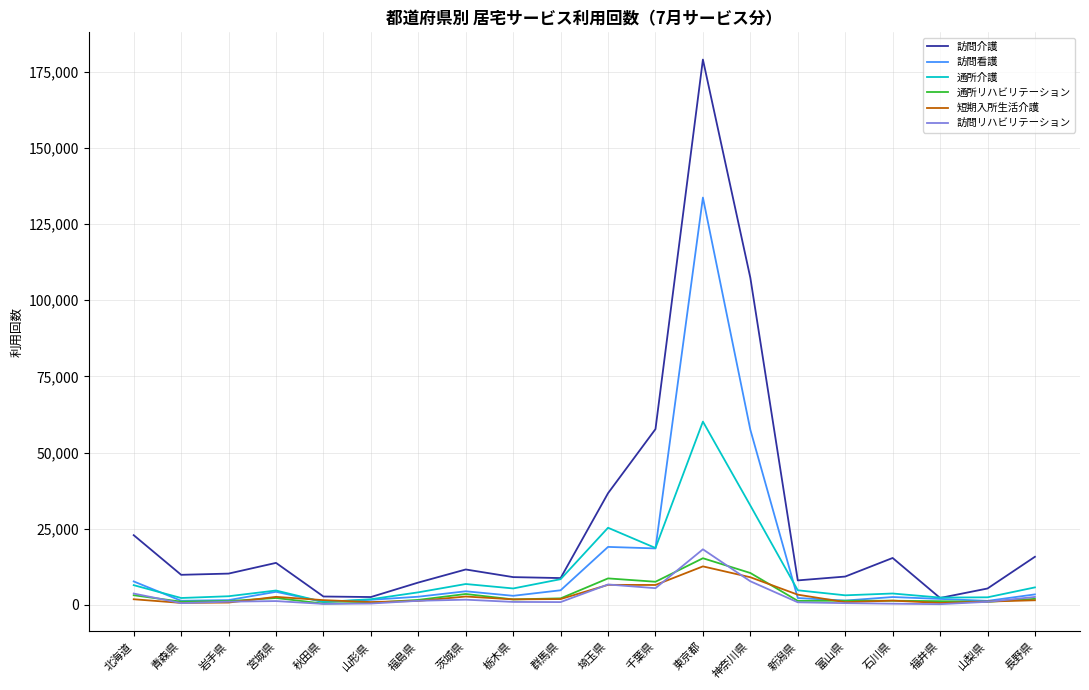

The value of 訪問介護 at 長野県 is 8997. True or false?

False